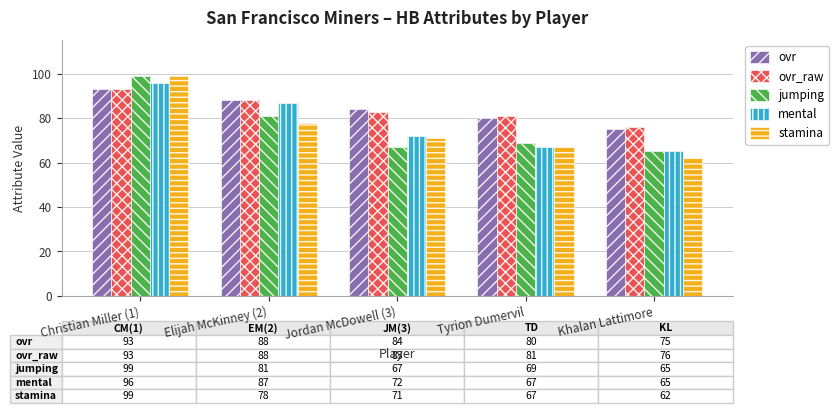

What position from the right is Khalan Lattimore?

1